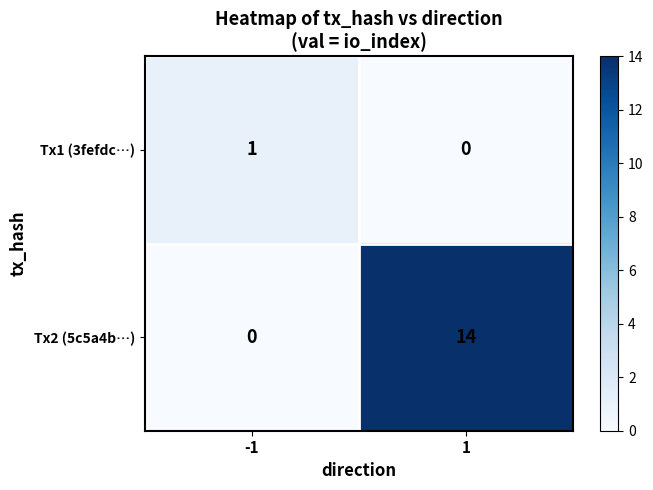

The value of Tx2 (5c5a4b…) at -1 is 0. True or false?

True